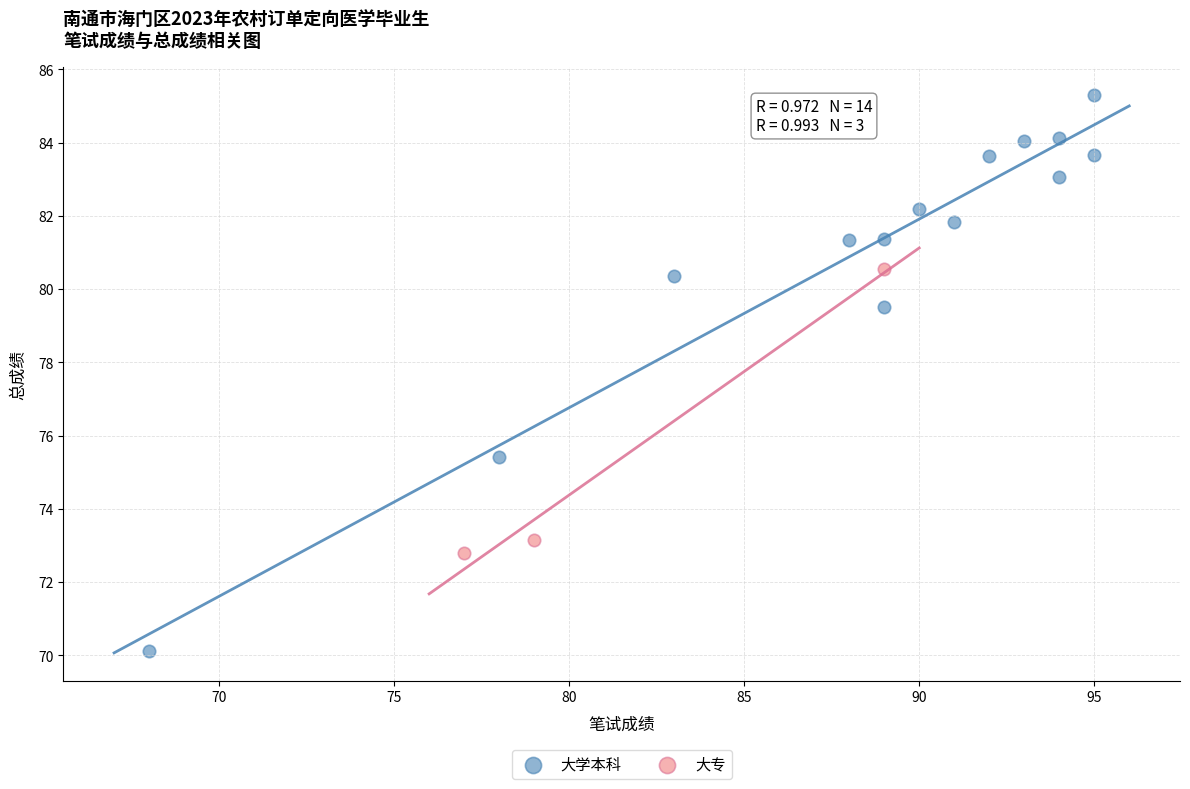

Which series reaches the minimum Y coordinate?

大学本科